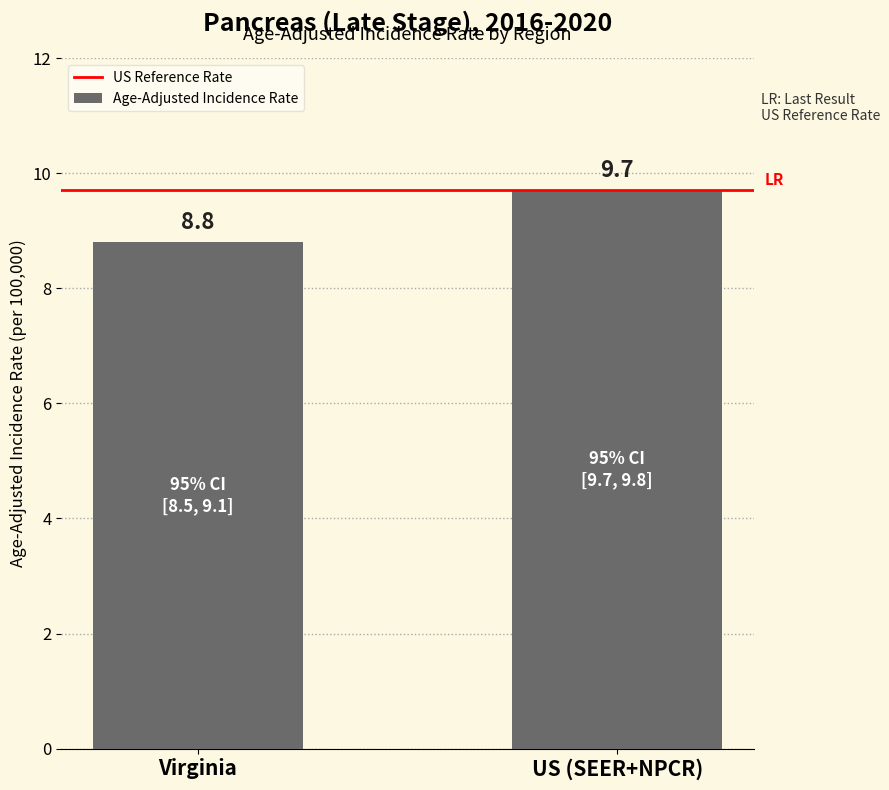

The value at Virginia is 8.8. True or false?

True